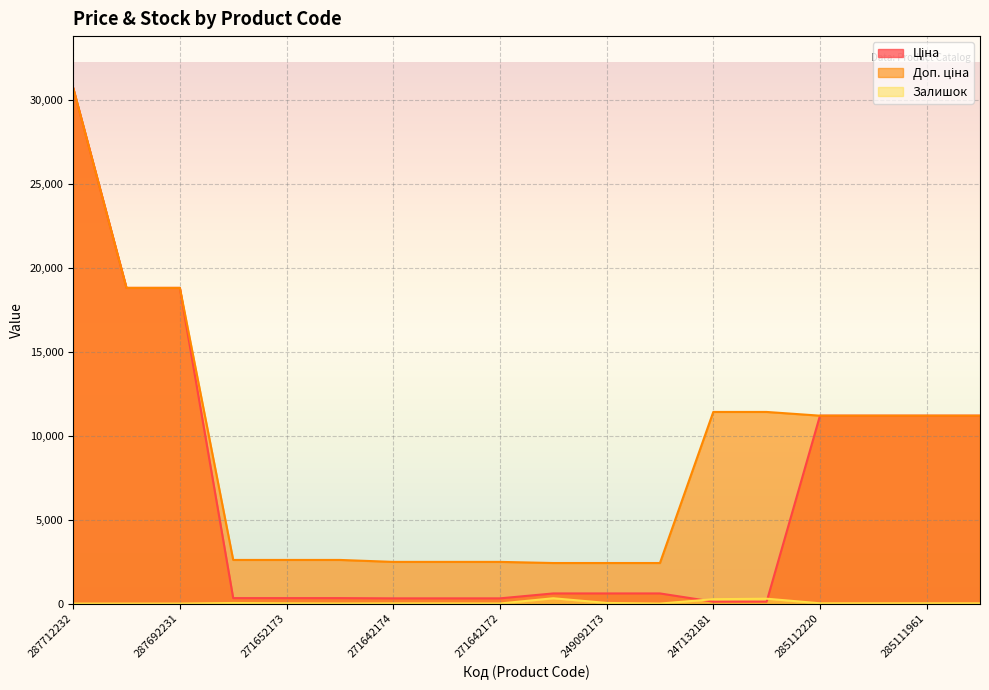

Where does the Залишок series first go above 15?

271652174